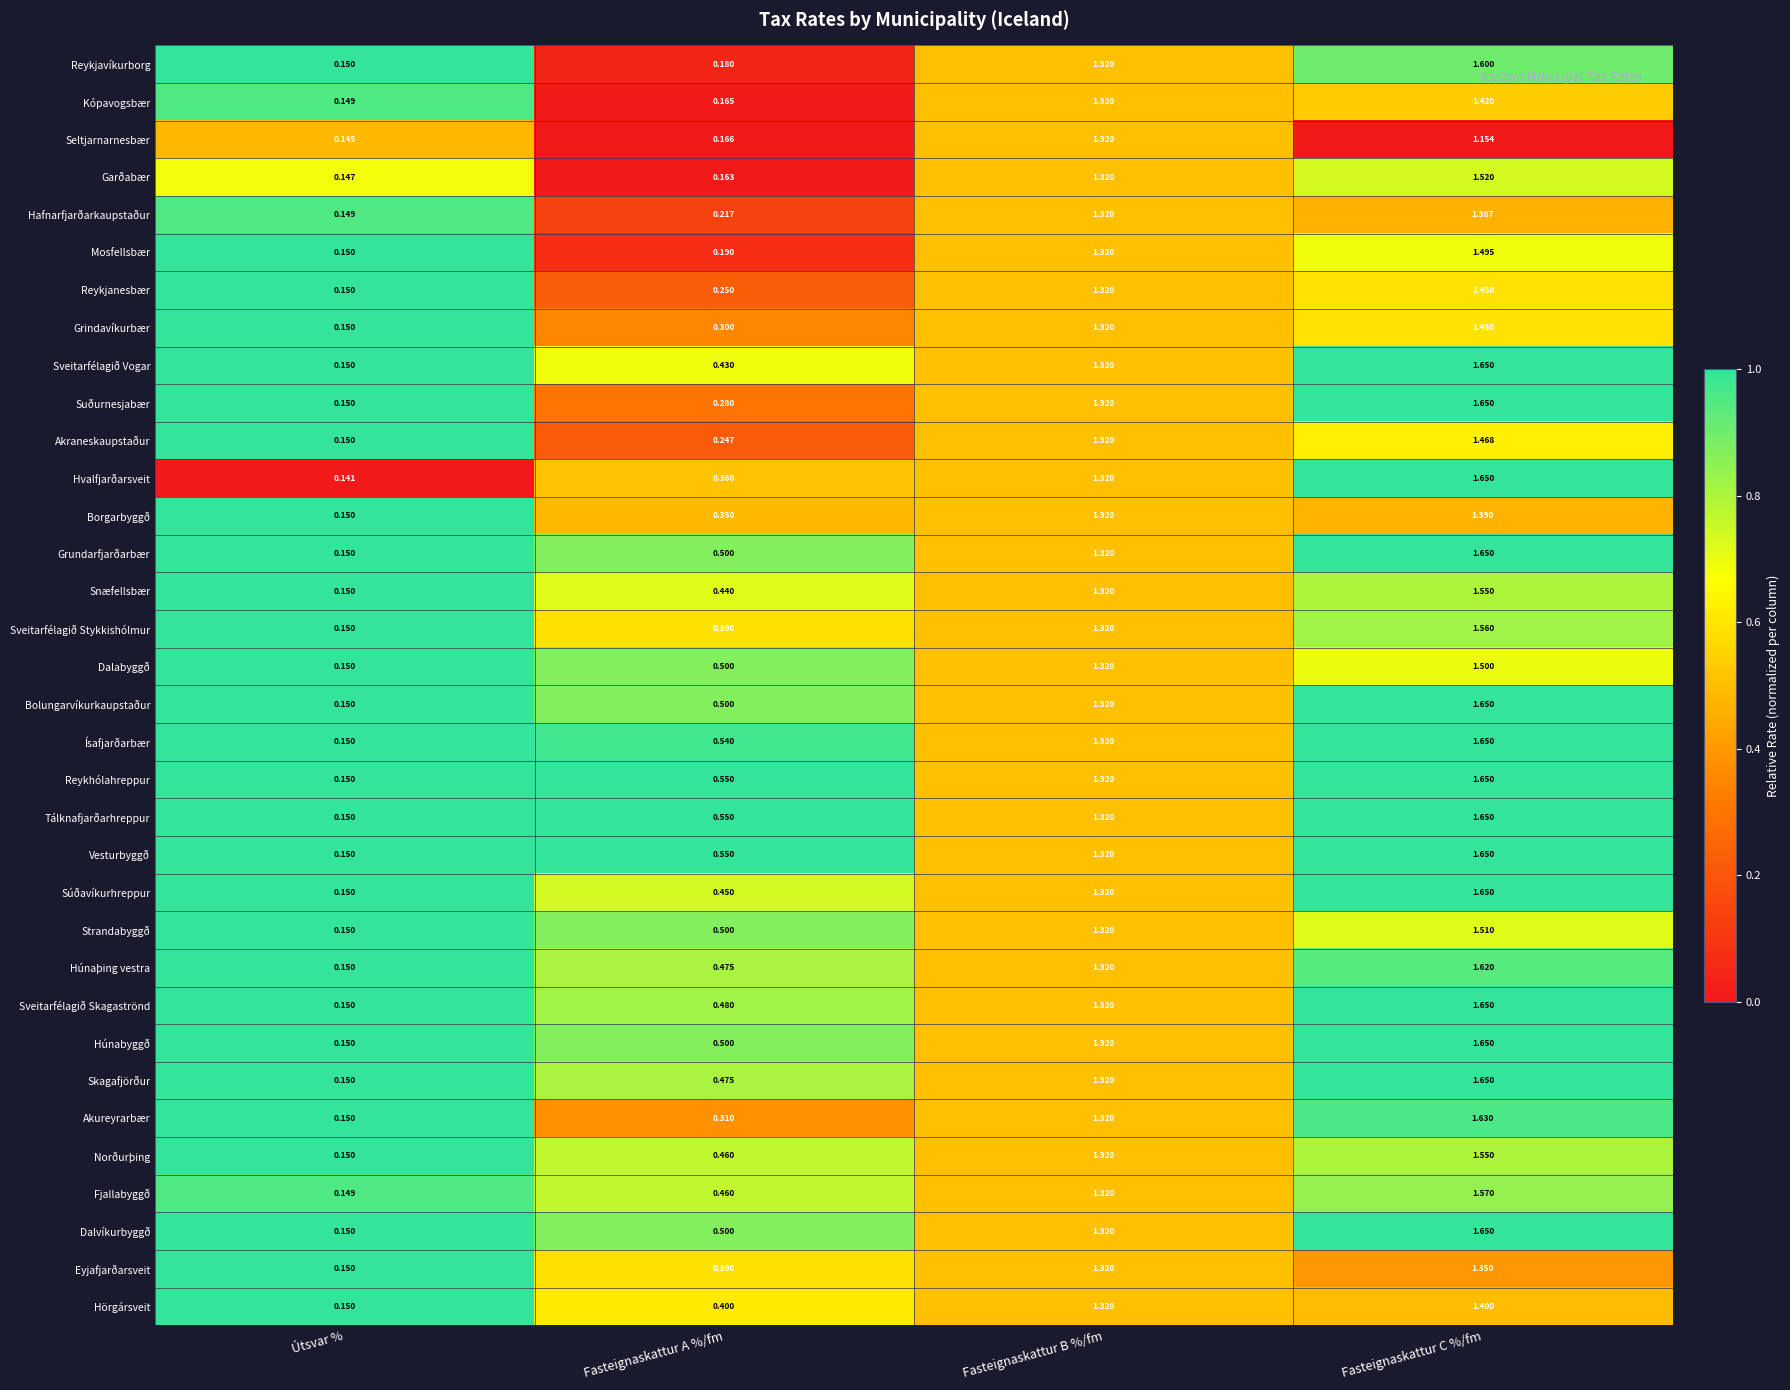

List the labels in order of Reykjavíkurborg value, largest first.

Fasteignaskattur C %/fm, Fasteignaskattur B %/fm, Fasteignaskattur A %/fm, Útsvar %